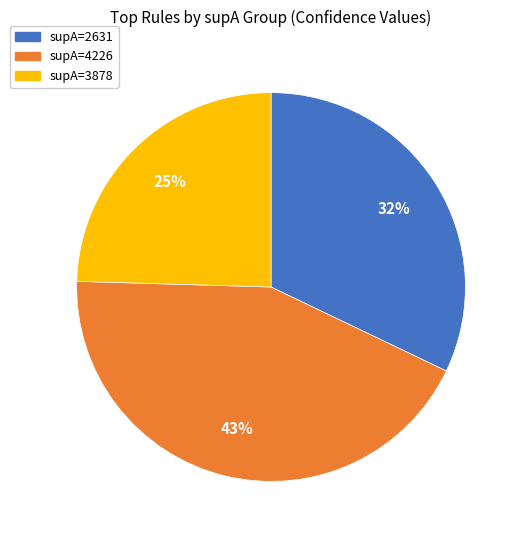

True or false: supA=3878 accounts for 25% of the total.

True